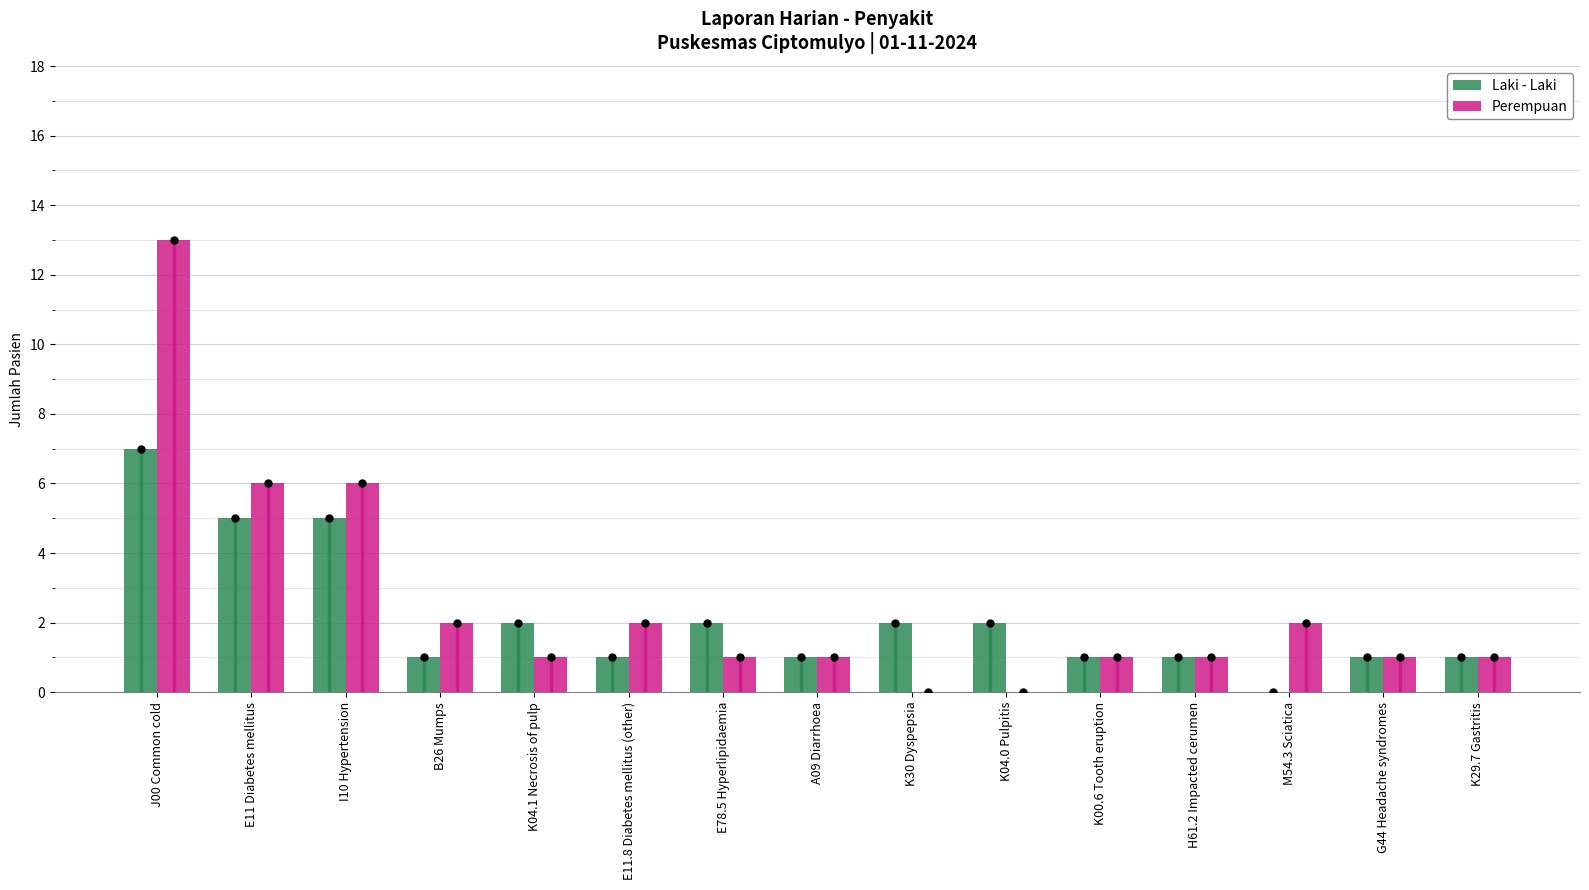

Rank the series by their maximum value, from highest to lowest.

Perempuan, Laki - Laki